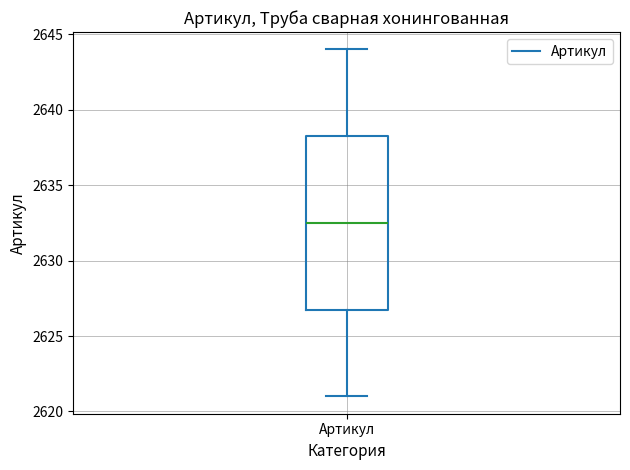

Where does the upper whisker of the box for Артикул end on the y-axis? The values are not printed on the chart, so give them approximately, as read against the axis.

2644.0